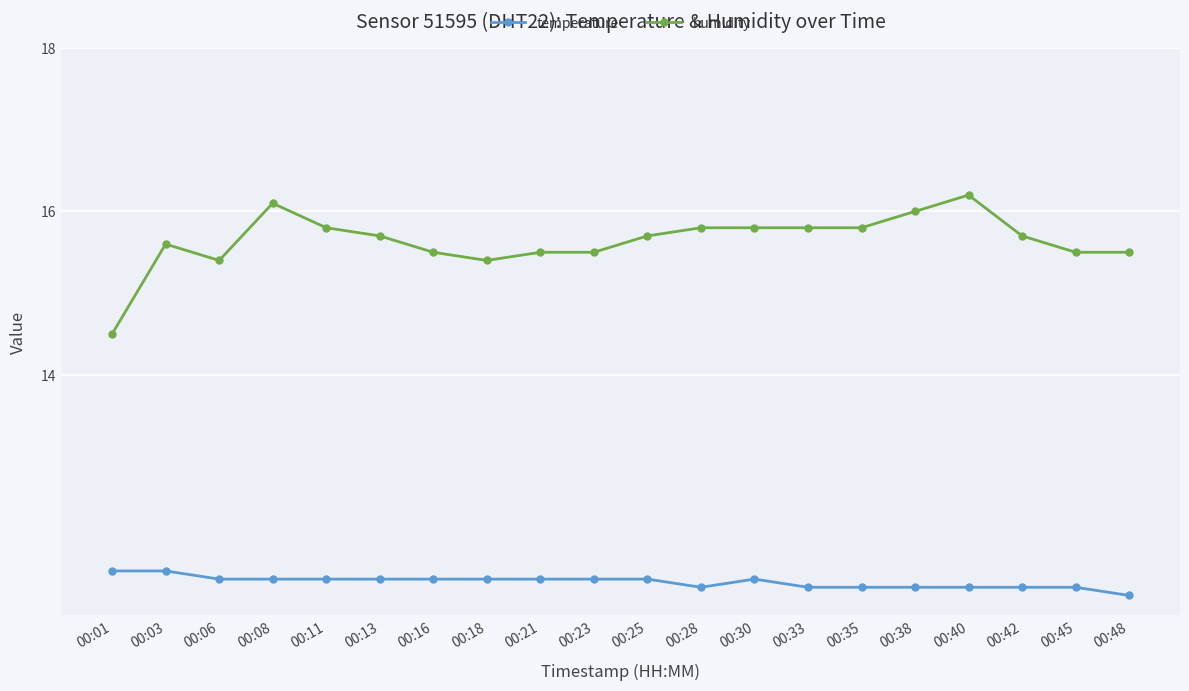

What is the value of the temperature point at the 1st from the left?

11.6